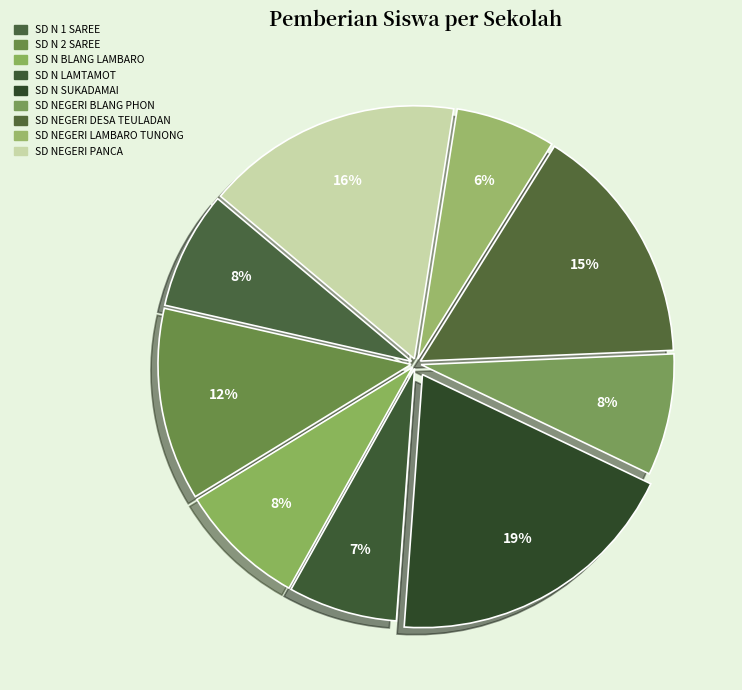

To the nearest percent, what percentage of the pie is SD N 2 SAREE?

12%